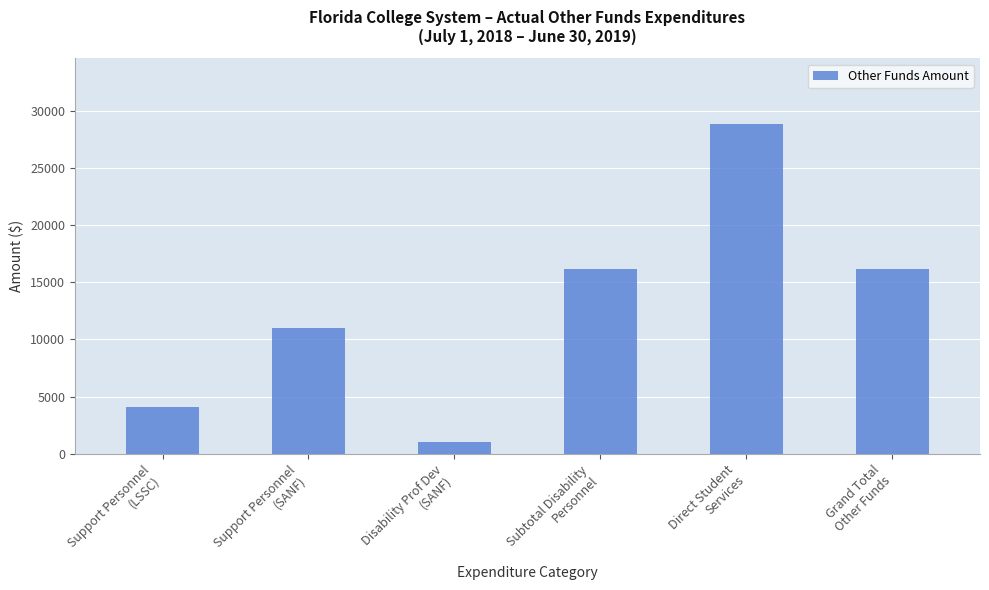

What is the ratio of the value at Support Personnel
(SANF) to the value at Grand Total
Other Funds?

0.7